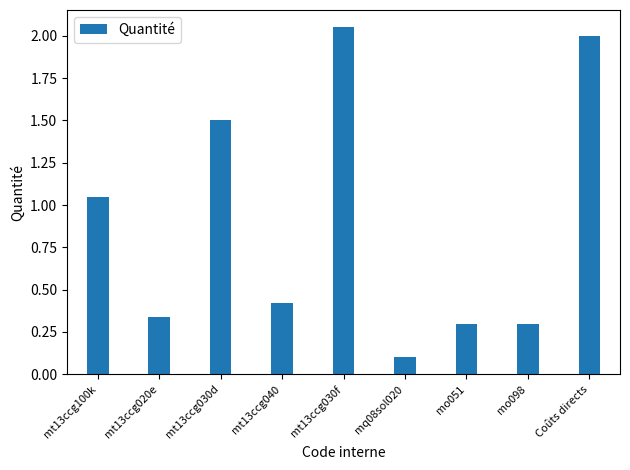

Which label corresponds to the smallest value in the chart?

mq08sol020